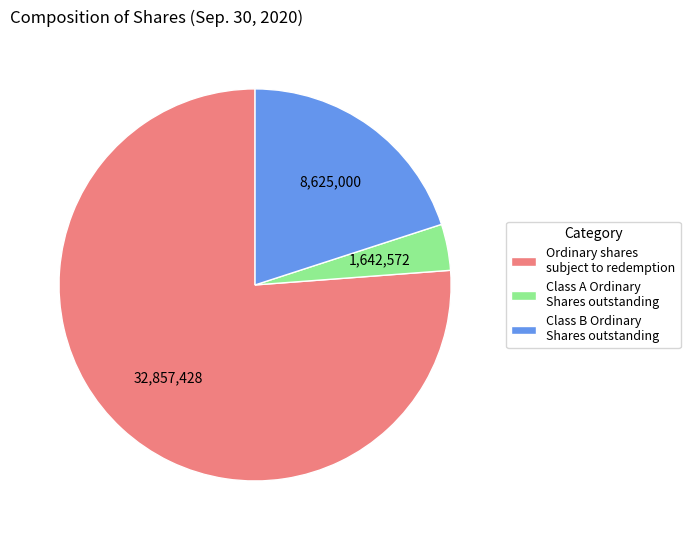

Is there any slice that represents more than half of the pie?

Yes